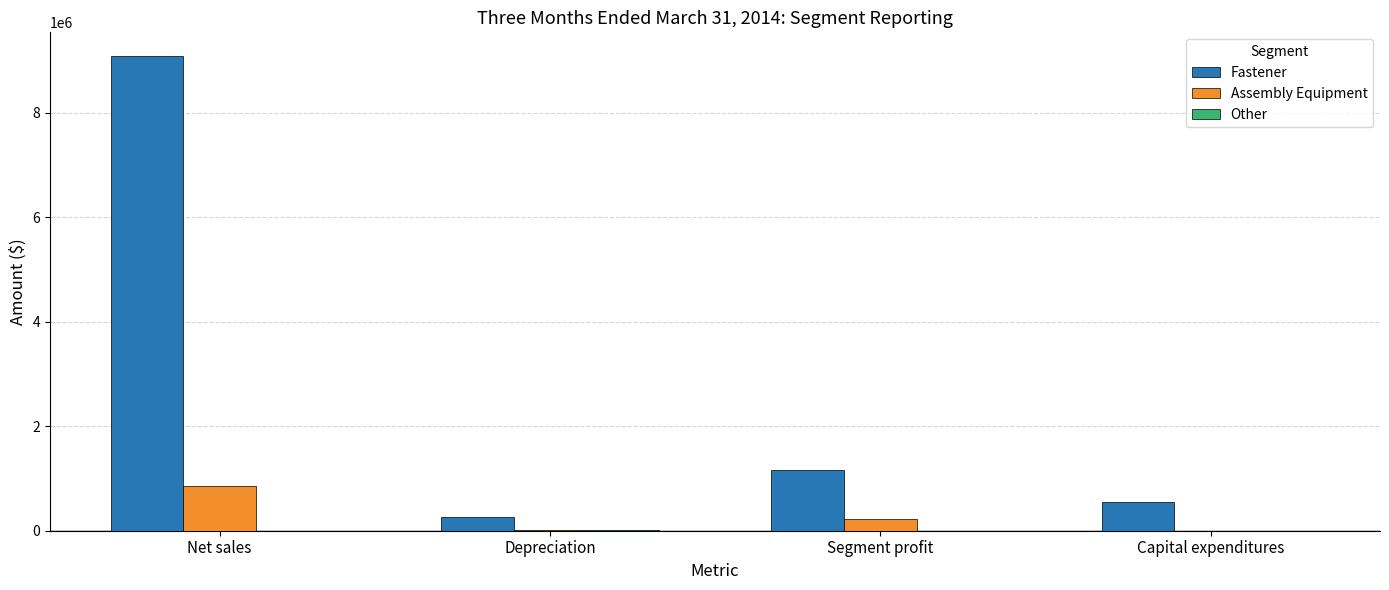

How many groups of bars are there?

4